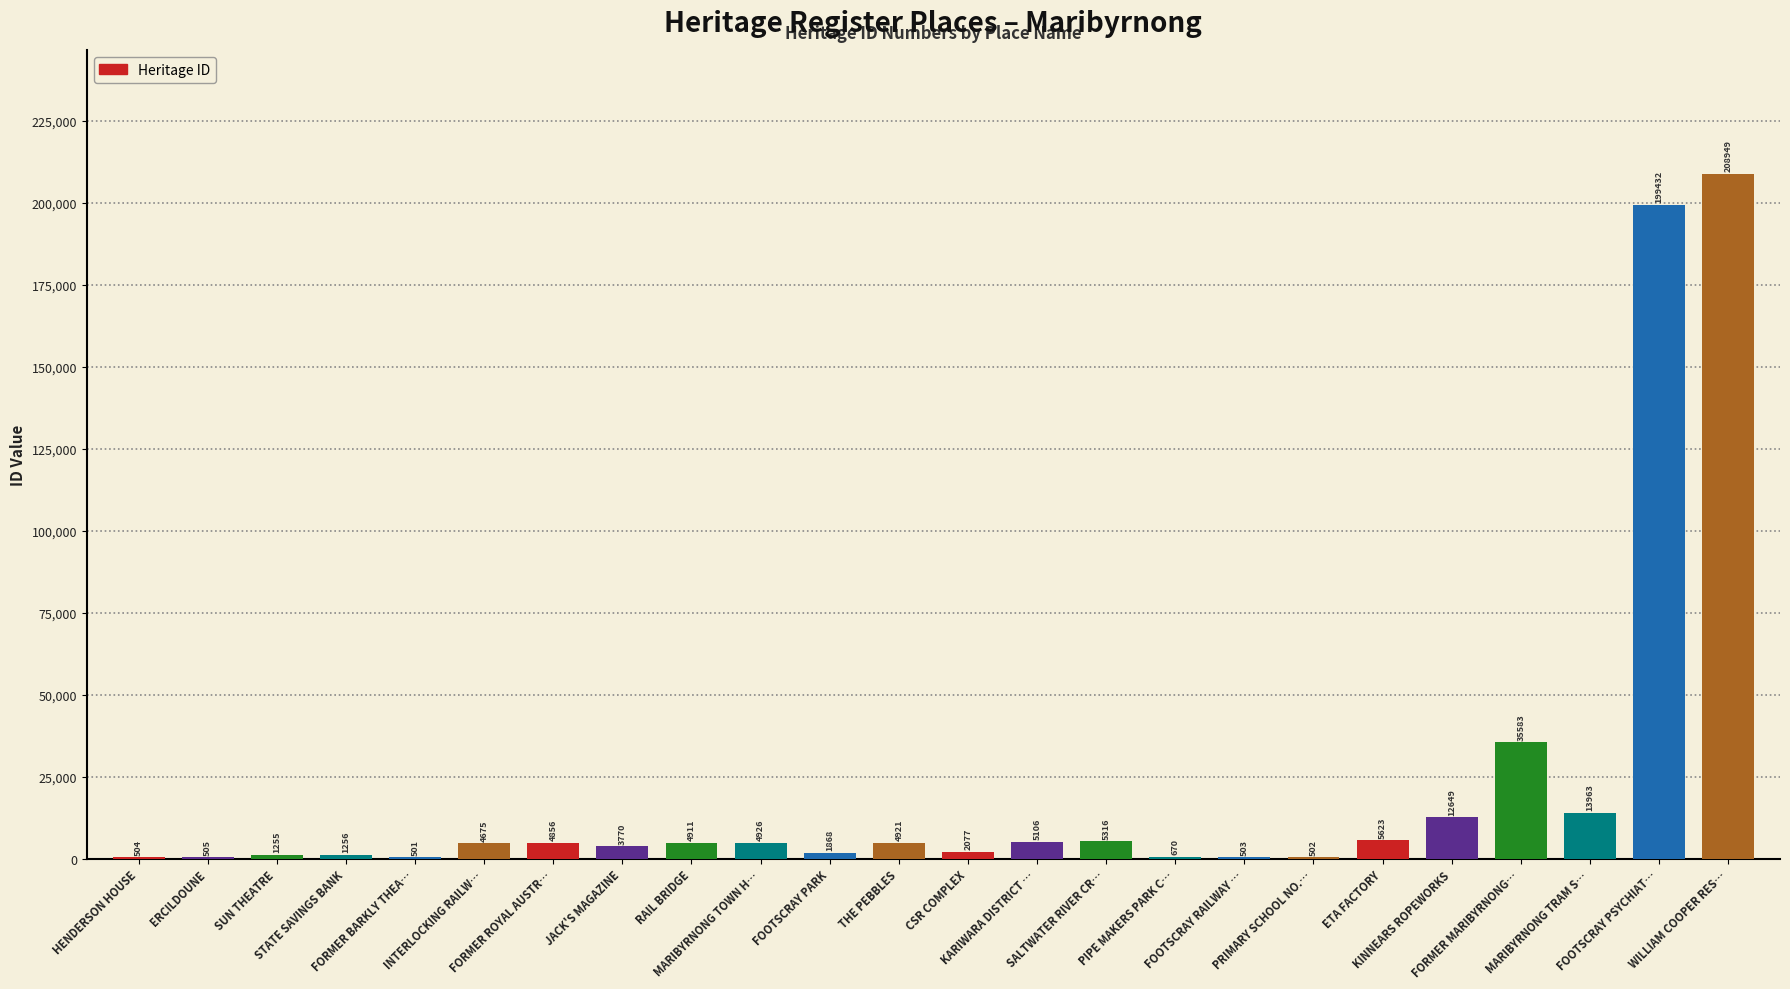

How many data points does each series have?

24